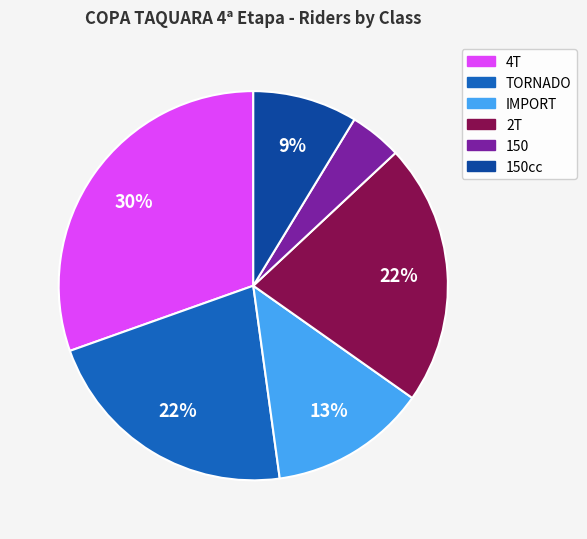

To the nearest percent, what is the average slice percentage?

17%